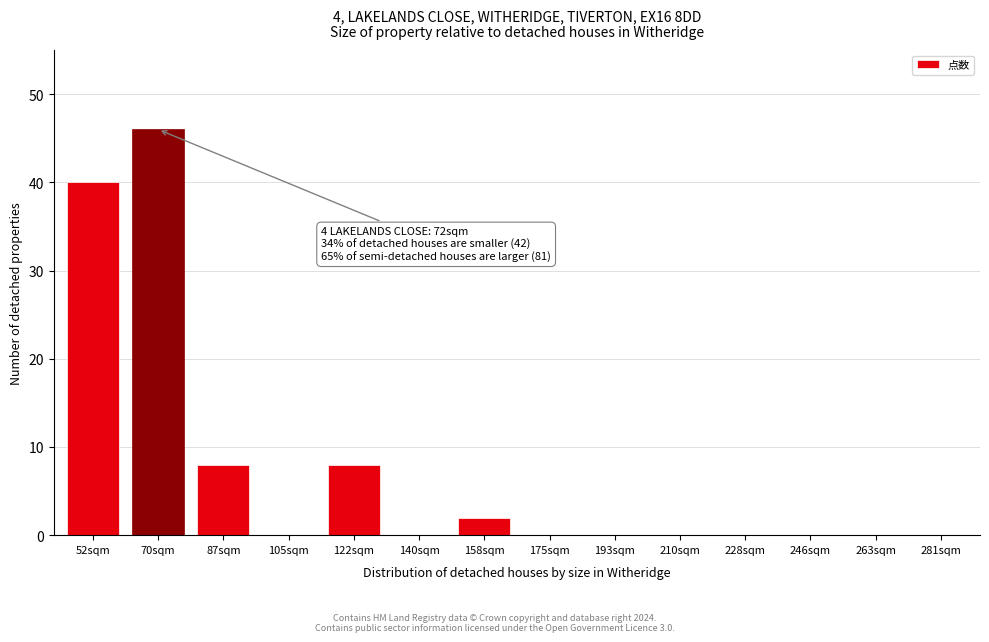

Reading left to right, transcribe all the data shown in this chart.

52sqm=40	70sqm=46	87sqm=8	105sqm=0	122sqm=8	140sqm=0	158sqm=2	175sqm=0	193sqm=0	210sqm=0	228sqm=0	246sqm=0	263sqm=0	281sqm=0